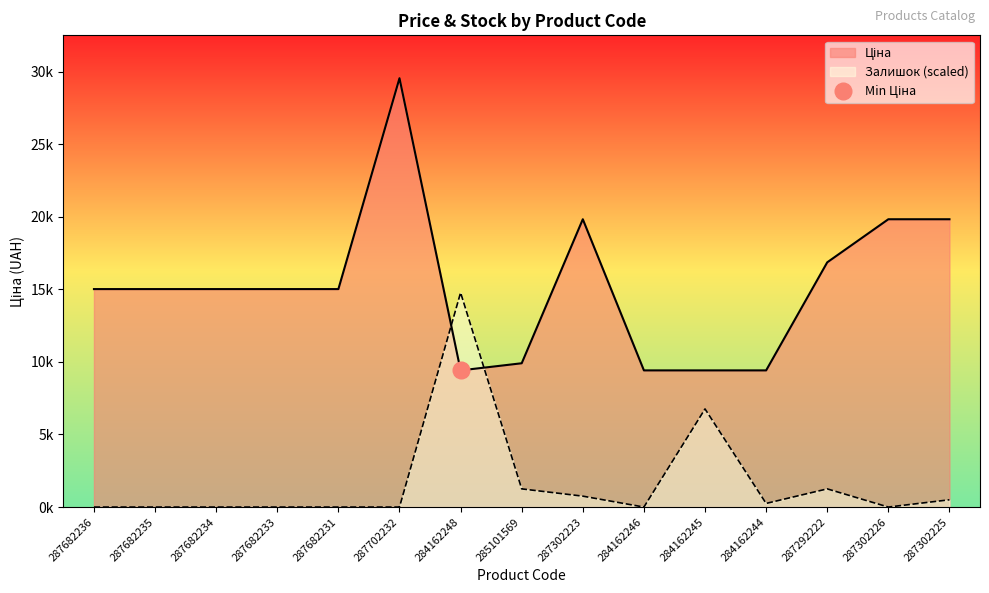

Reading right to left, what are all the values shown in this chart?

Ціна: 19831.1	19831.1	16863.2	9416.9	9416.9	9416.9	19831.1	9908.5	9416.9	29548.9	15019.2	15019.2	15019.2	15019.2	15019.2
Залишок: 500.8	0.0	1252.1	250.4	6761.2	0.0	751.2	1252.1	14774.5	0.0	0.0	0.0	0.0	0.0	0.0